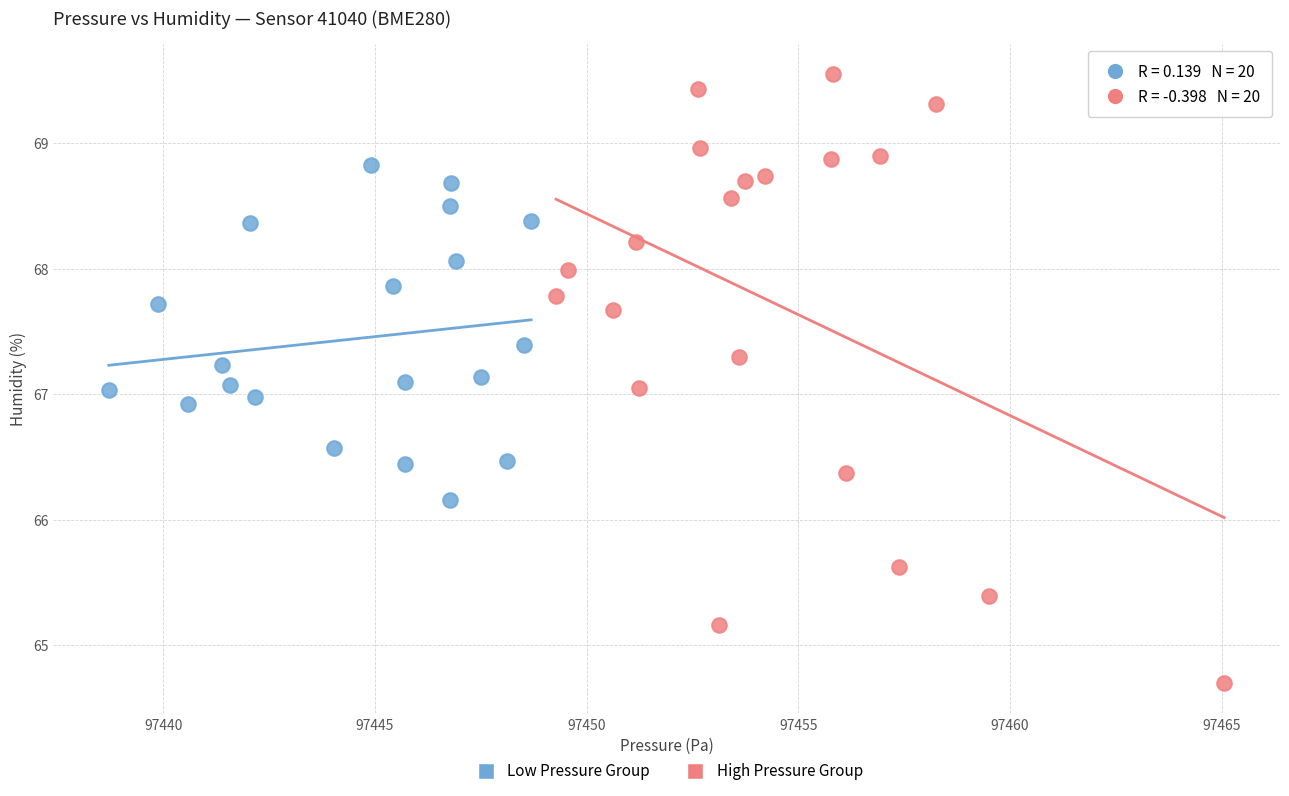

Which series has the largest Y range (max minus min)?

High Pressure Group